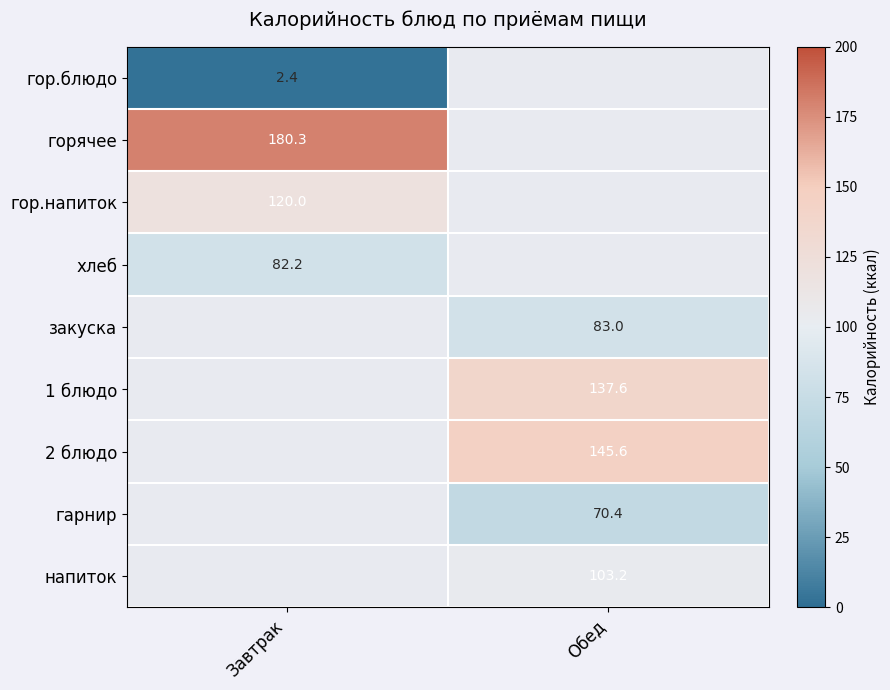

Is the value of гор.блюдо at Завтрак greater than the value of напиток at Обед?

No